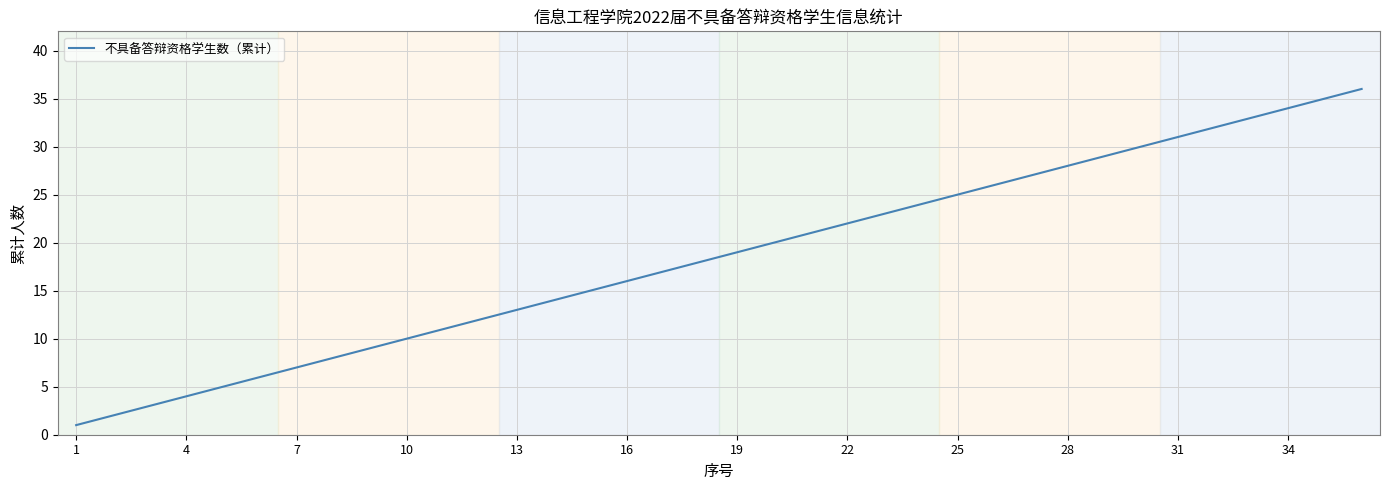

What is the difference between the maximum and minimum values?

35